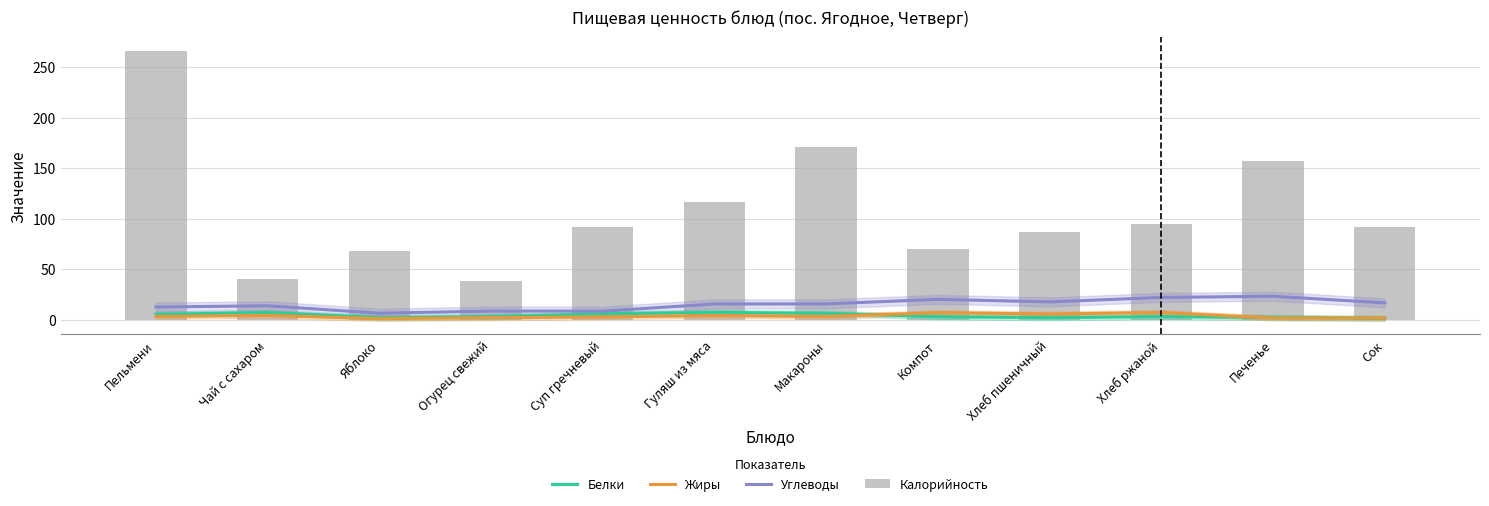

What is the value of the Калорийность bar at the 8th from the left?

69.7